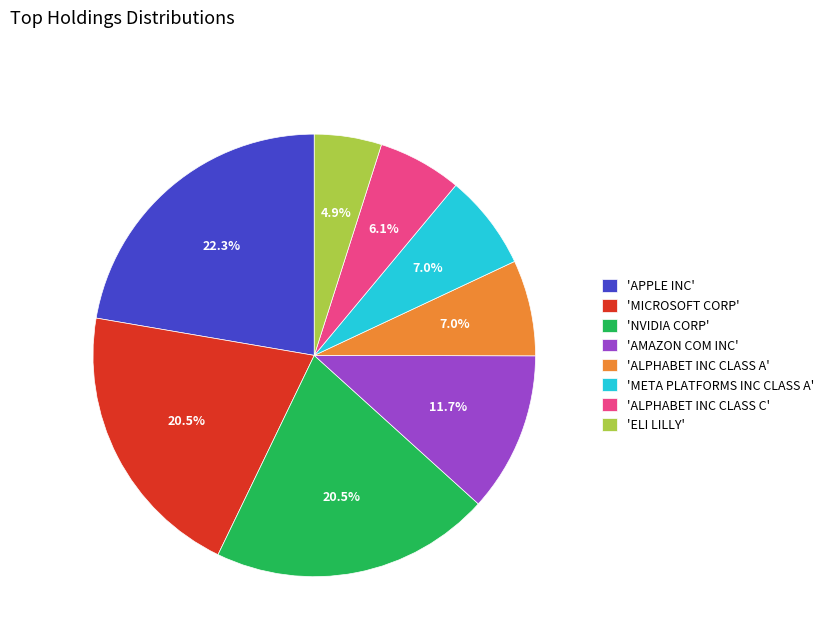

How many segments does this pie chart have?

8